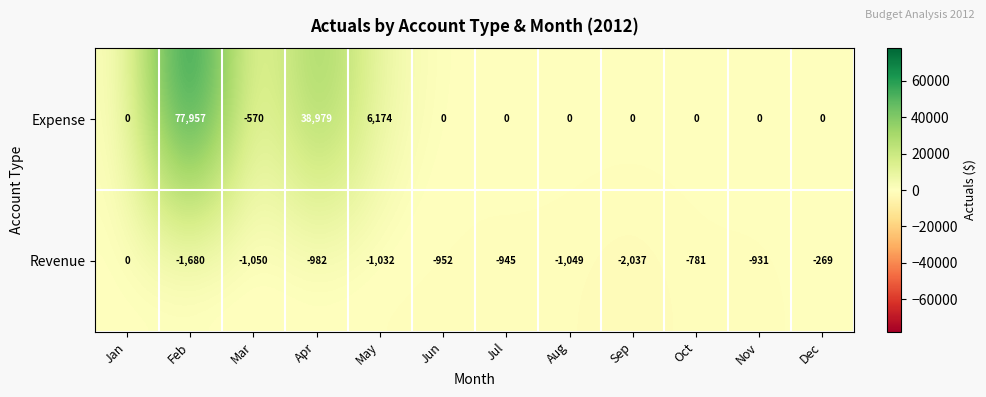

List the series in order of their overall mean, lowest first.

Revenue, Expense